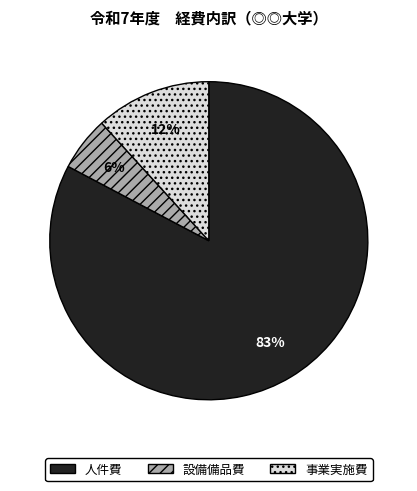

What percentage is the 設備備品費 slice, to the nearest percent?

6%